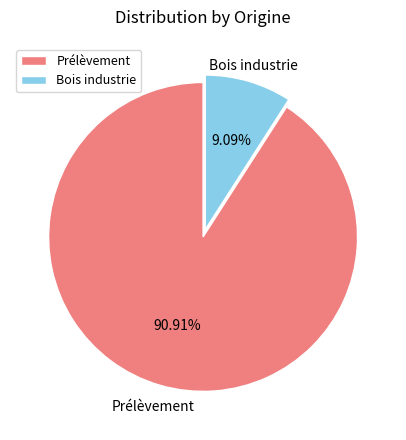

Is it true that Bois industrie is 1% of the pie?

False